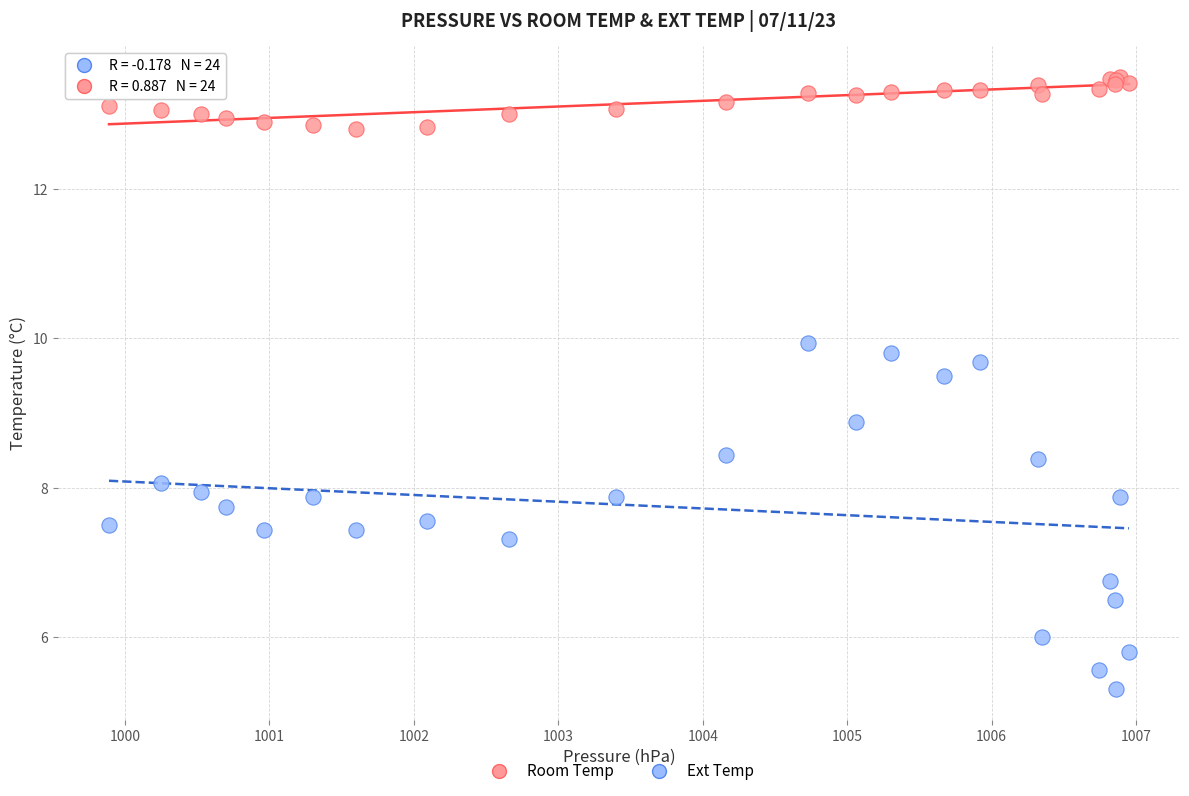

Across all series, what Y value is closest to 9?

8.9